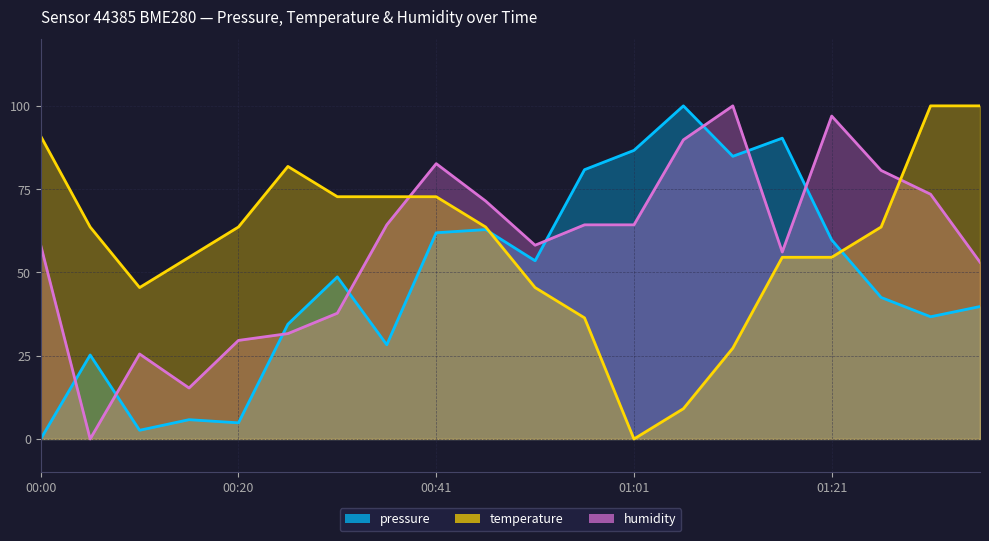

How many lines are shown in the chart?

3